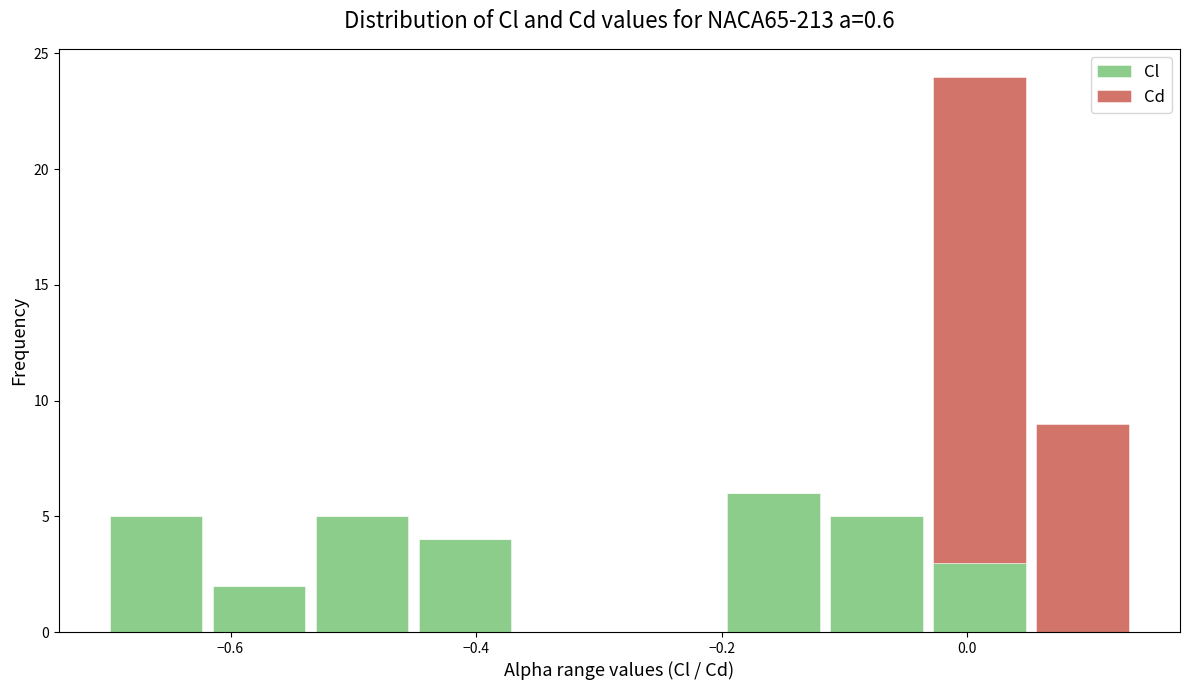

Which range on the x-axis has the tallest stacked bar (by total height)?

-0.04 to 0.06